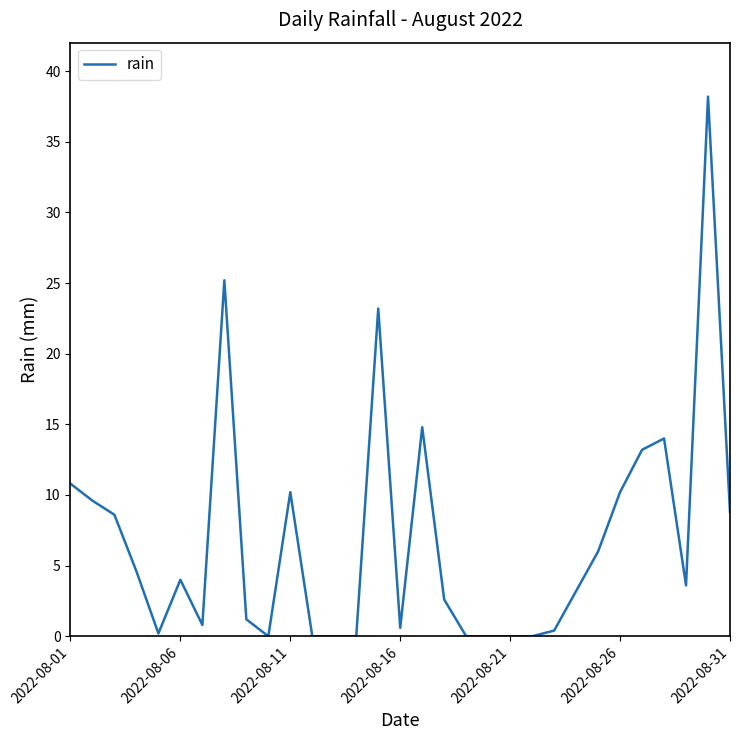

Reading left to right, what are all the values shown in this chart?

10.8	9.6	8.6	4.6	0.2	4.0	0.8	25.2	1.2	0.0	10.2	0.0	0.0	0.0	23.2	0.6	14.8	2.6	0.0	0.0	0.0	0.0	0.4	3.2	6.0	10.2	13.2	14.0	3.6	38.2	8.8